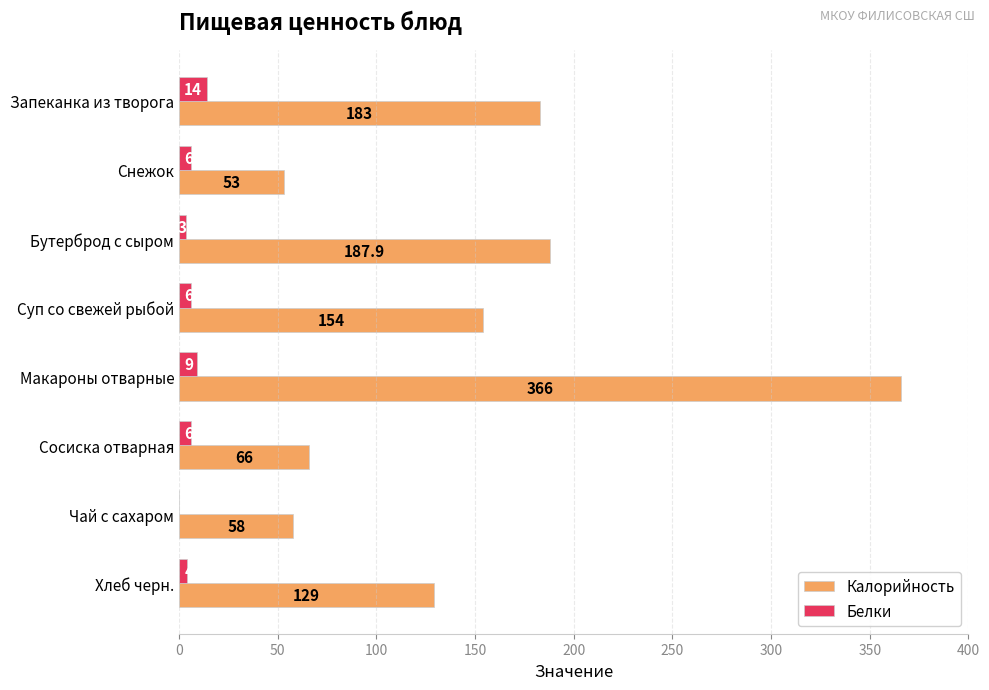

Which category has the highest value across all series?

Макароны отварные